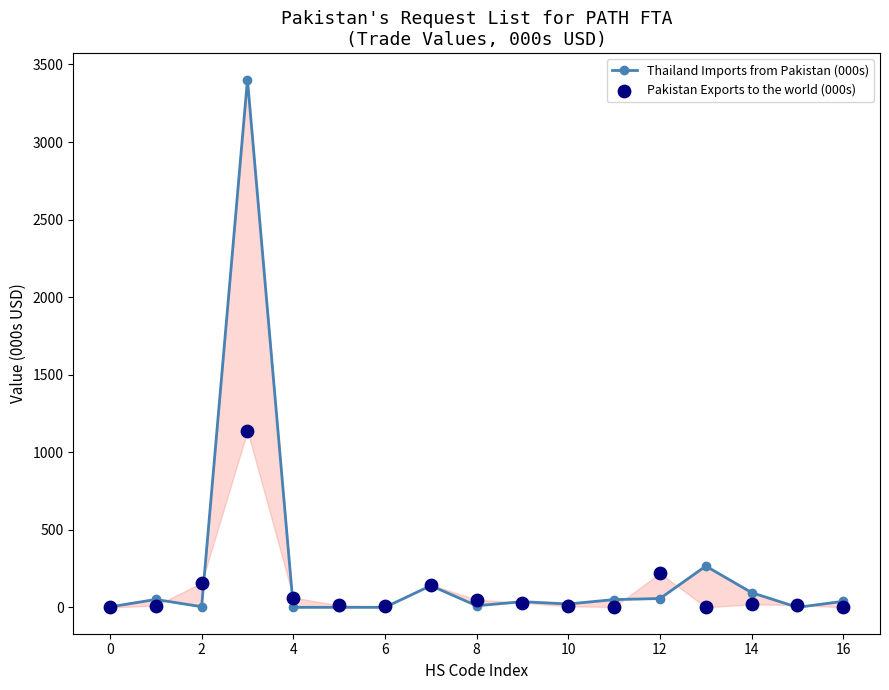

What are all the series names shown in the legend?

Thailand Imports from Pakistan (000s), Pakistan Exports to the world (000s)